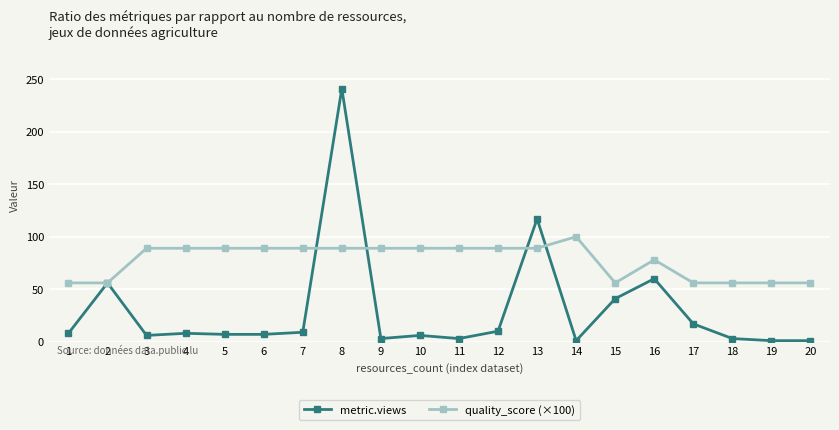

Count the number of categories in the chart.

20